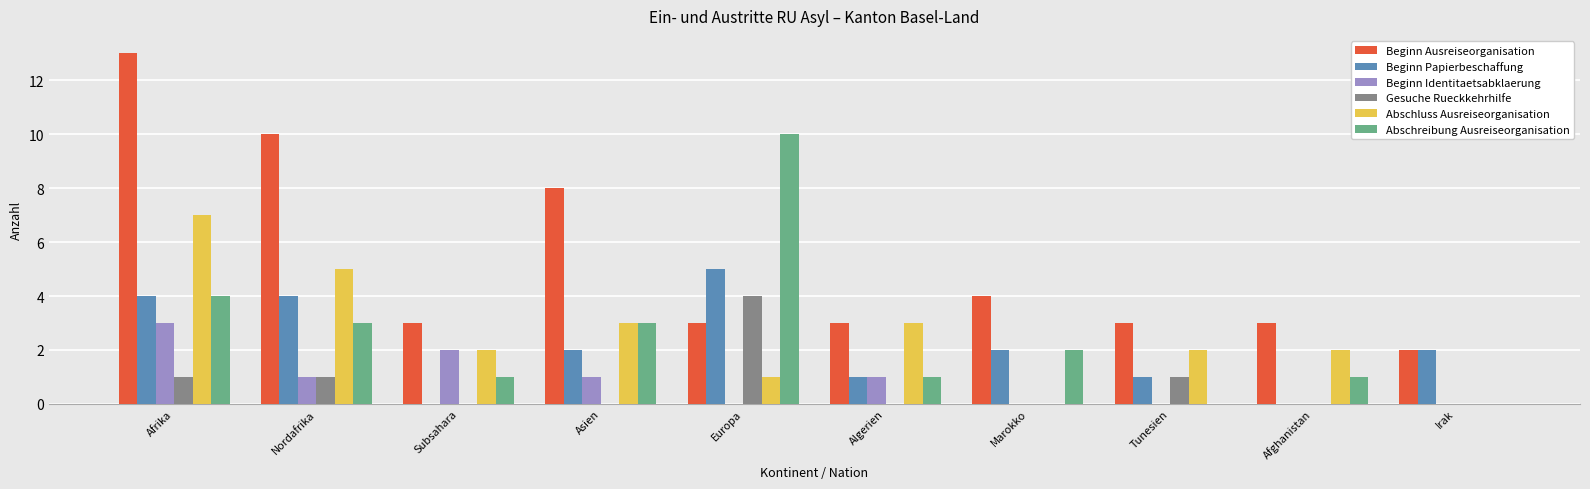

What is the difference between the Beginn Ausreiseorganisation values at Nordafrika and Afrika?

3